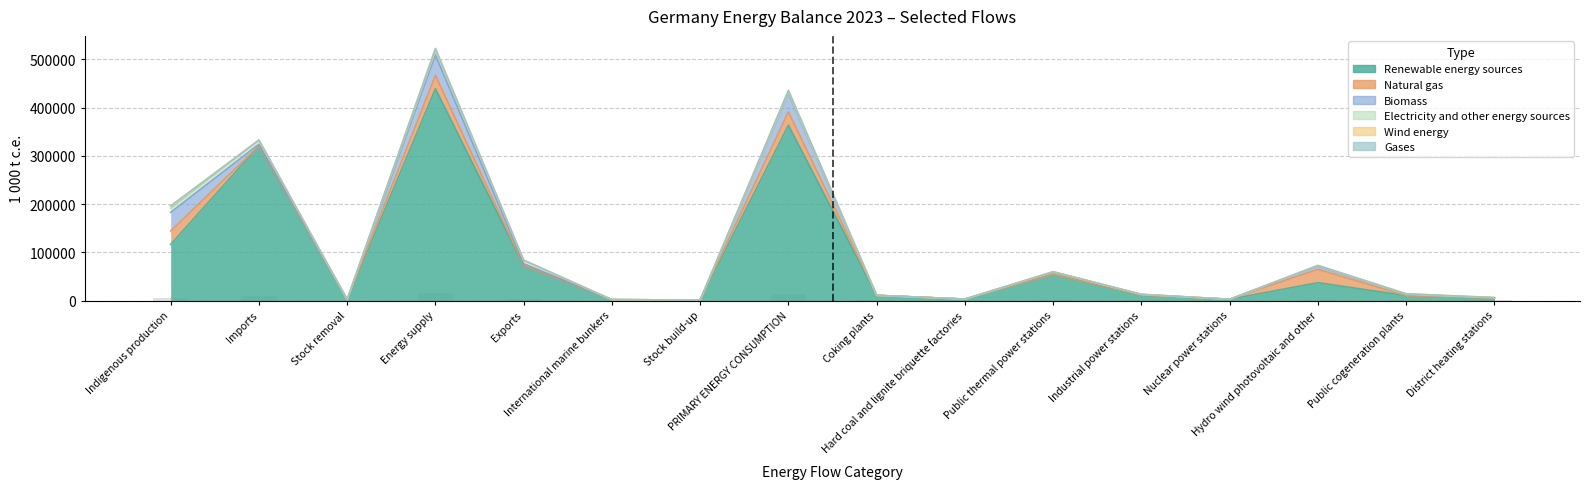

At which category is the sum across all series the highest?

Energy supply